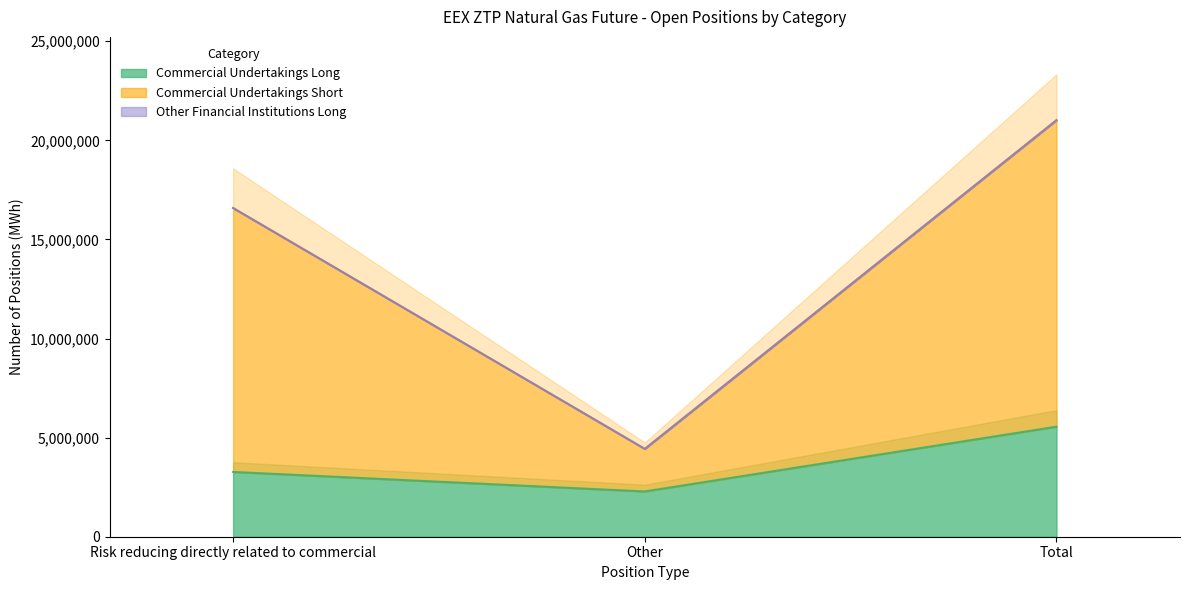

At which label is Commercial Undertakings Long closest to 3918000?

Risk reducing directly related to commercial